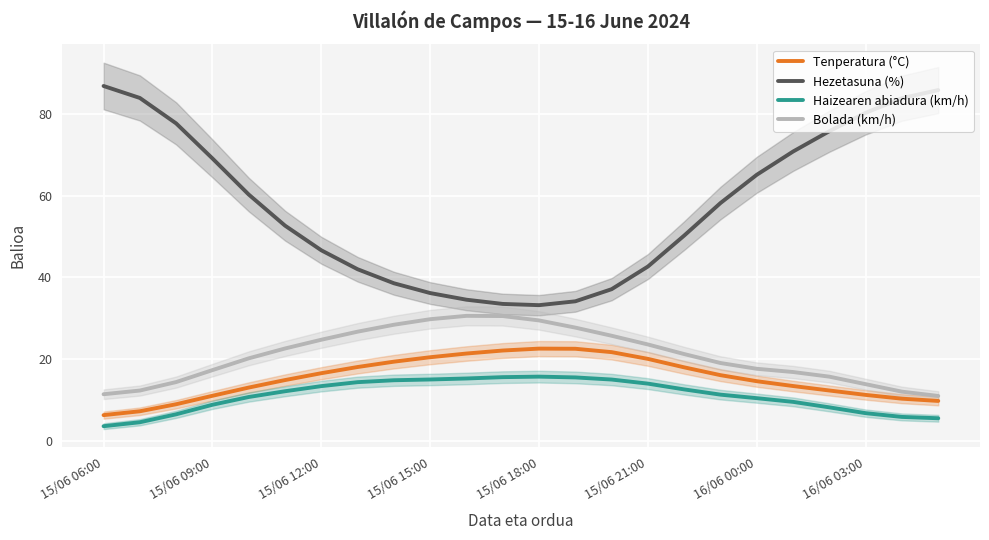

True or false: Bolada (km/h) and Hezetasuna (%) cross at least once.

False